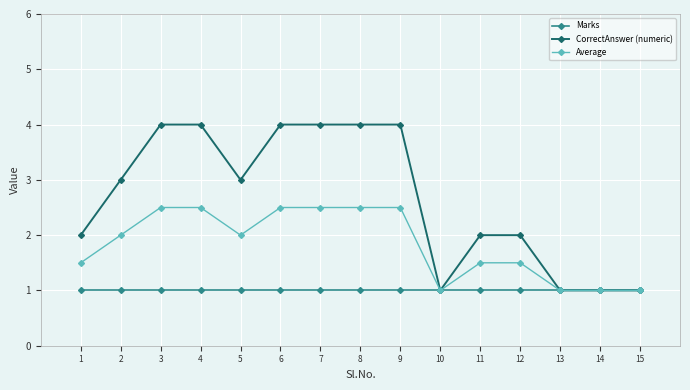

What is the maximum value for Average?

2.5